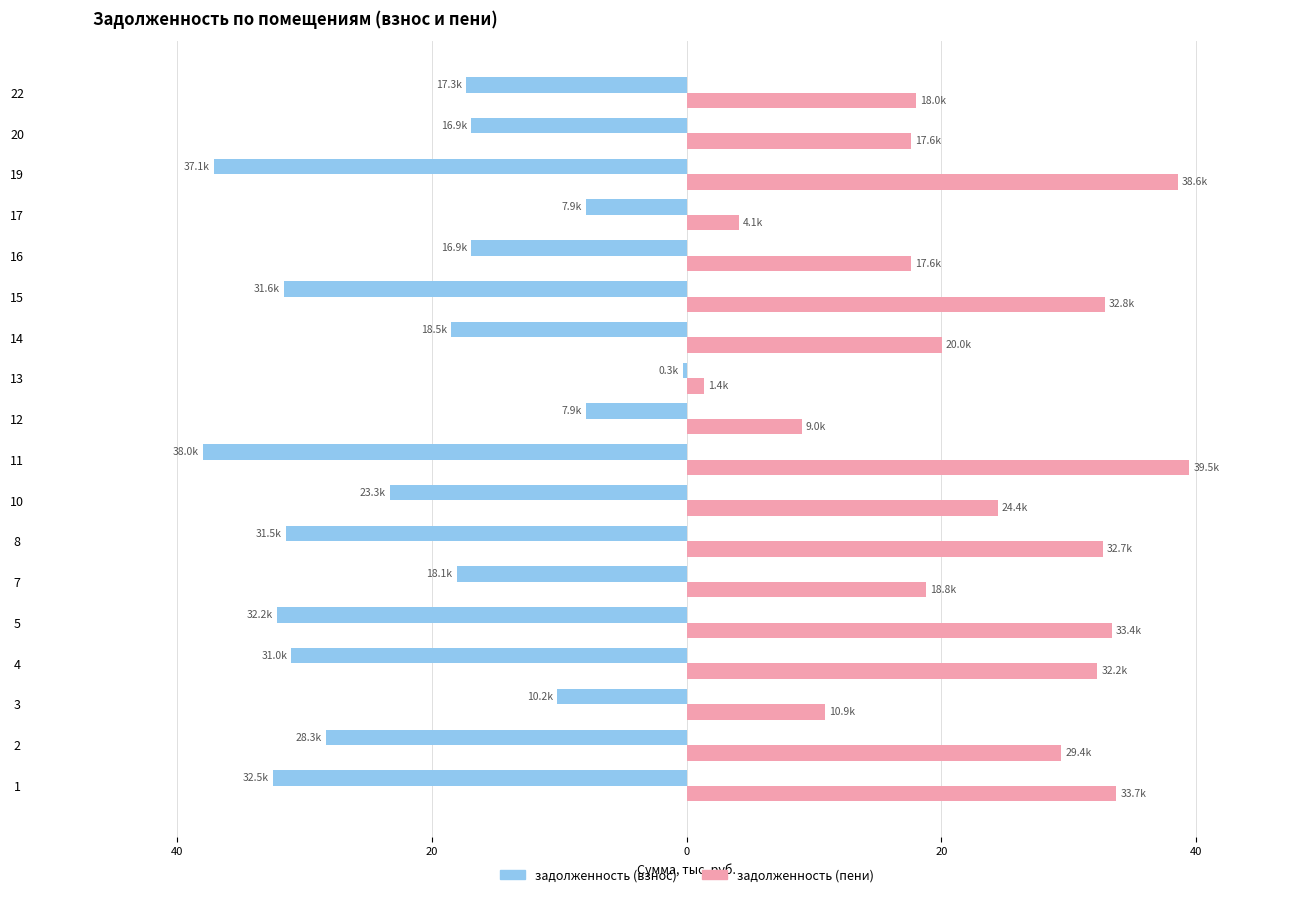

What is the sum of all задолженность (пени) values?

414.1